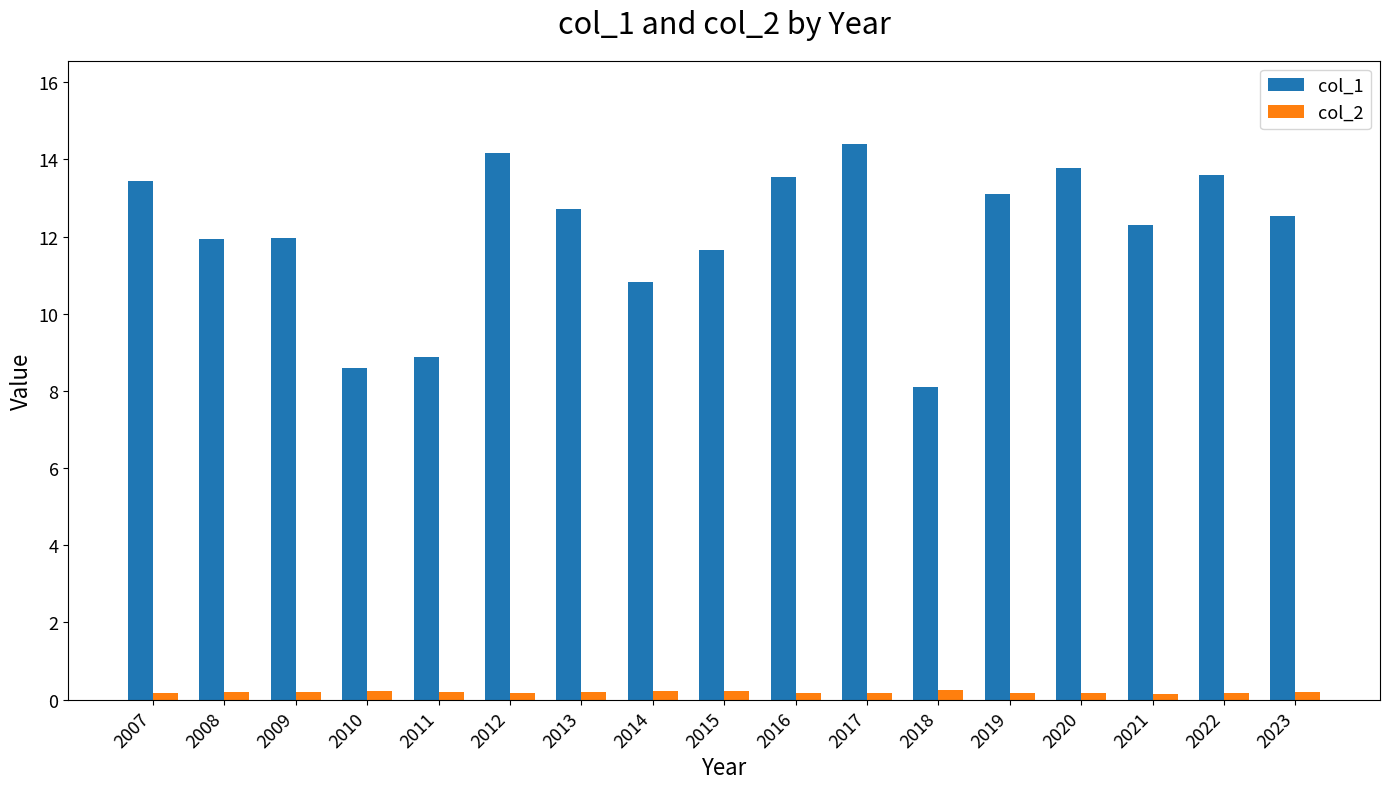

At how many categories does at least one series exceed 0?

17